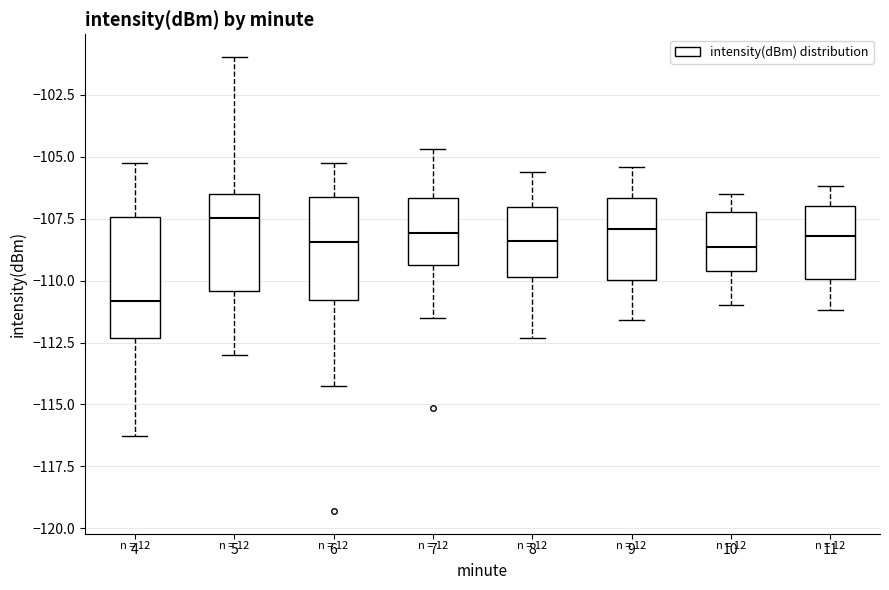

Where is the lower edge of the box at x = 5 on the y-axis? The values are not printed on the chart, so give them approximately, as read against the axis.

-110.5